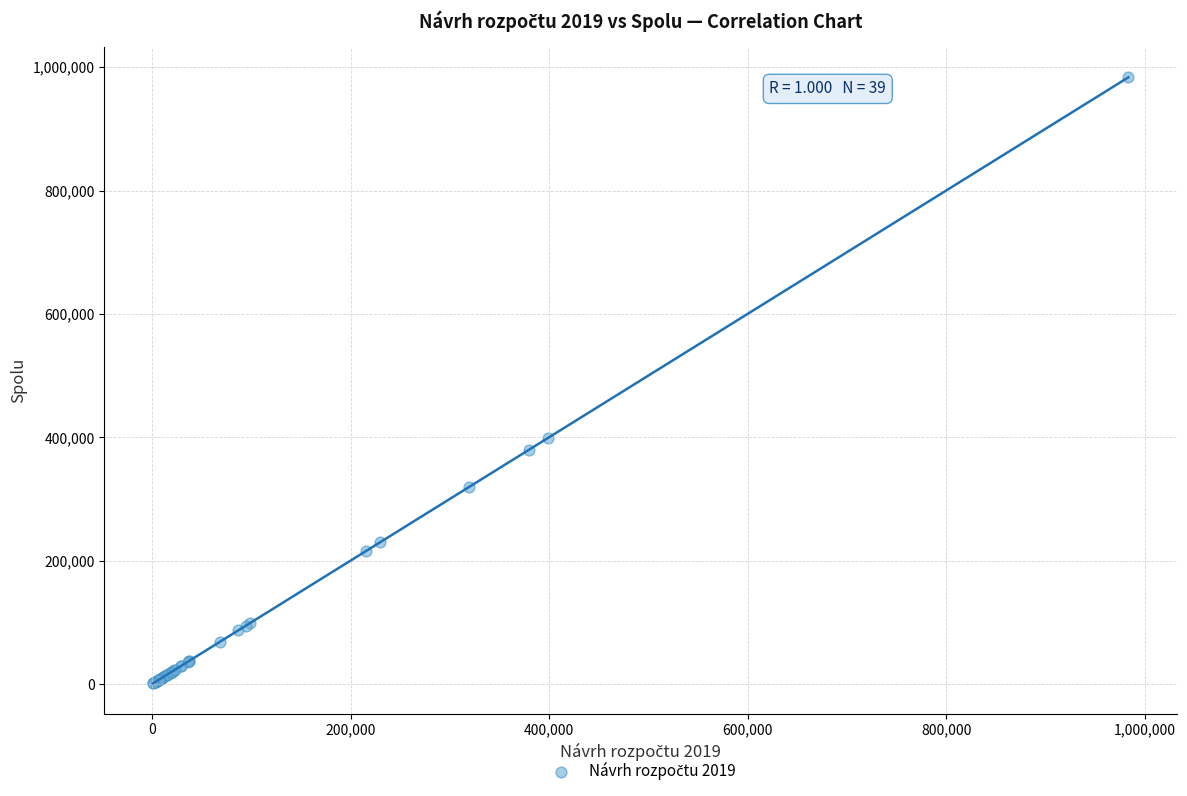

What Y value in the scatter plot is closest to 492250?

399218